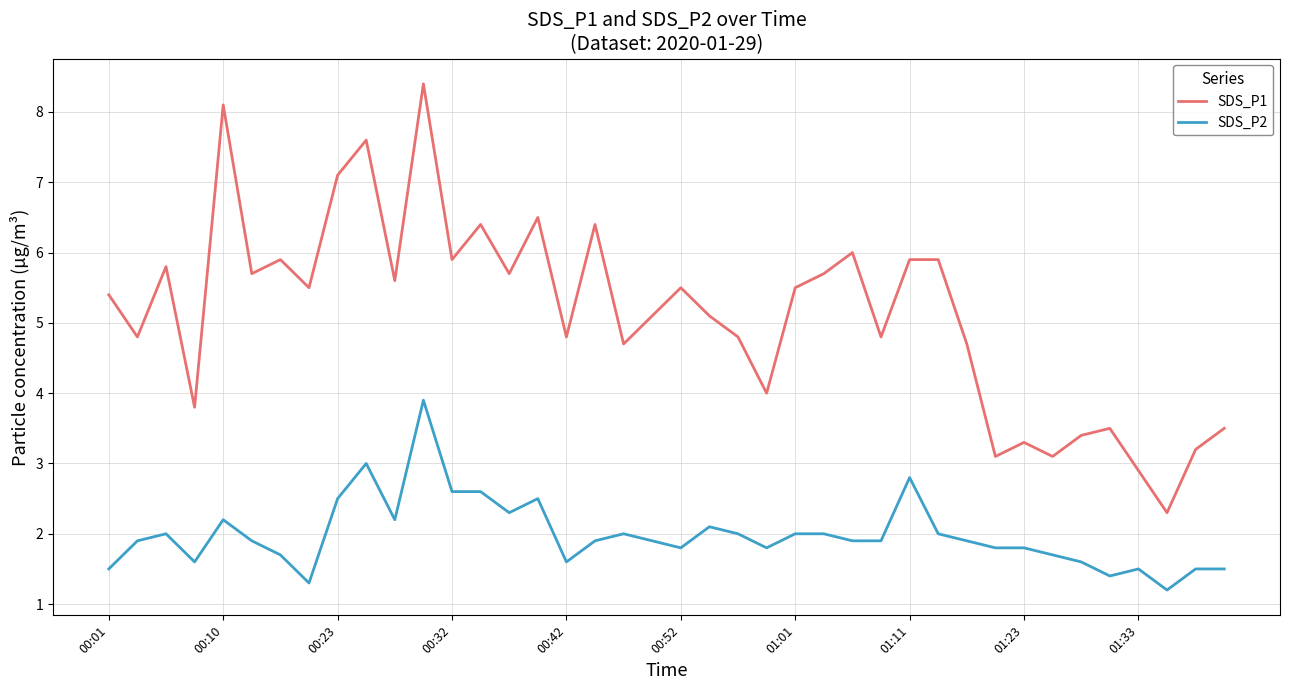

What is the difference between the second highest and minimum values in the SDS_P2 series?

1.8